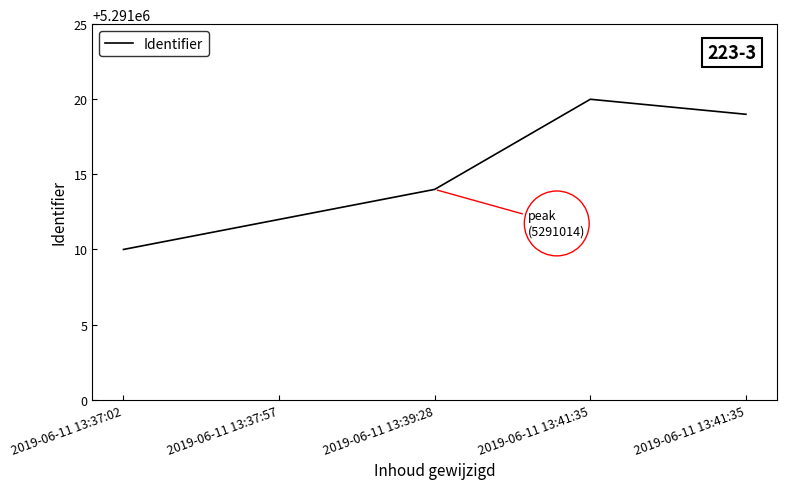

What is the maximum value shown in the chart?

5291020